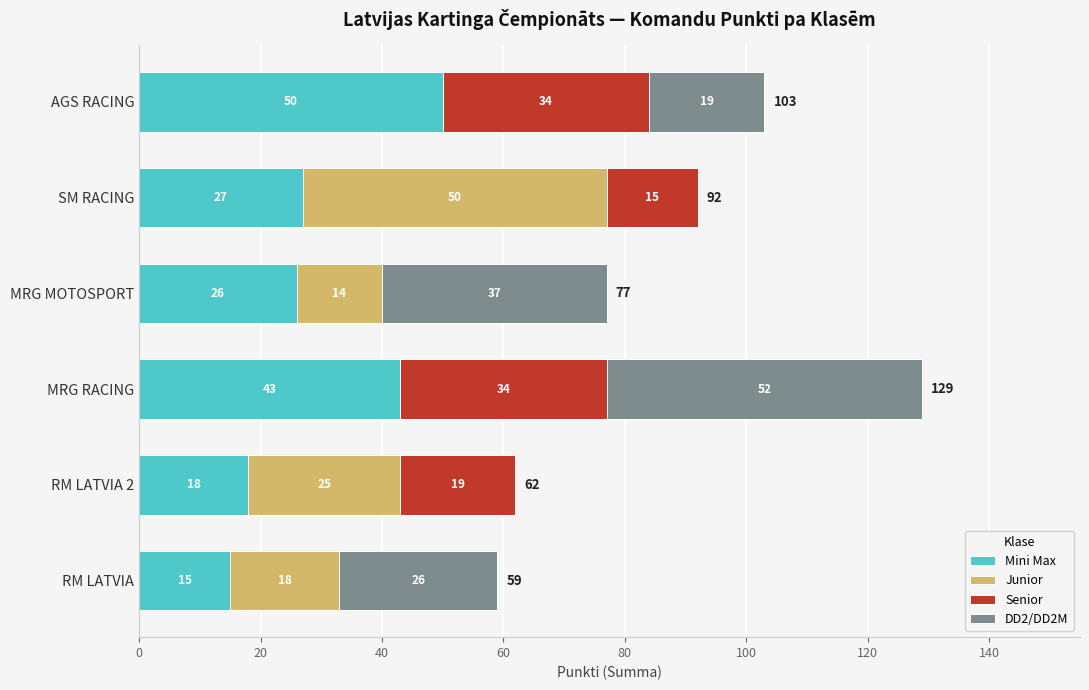

What is the total value across all series at MRG RACING?

129